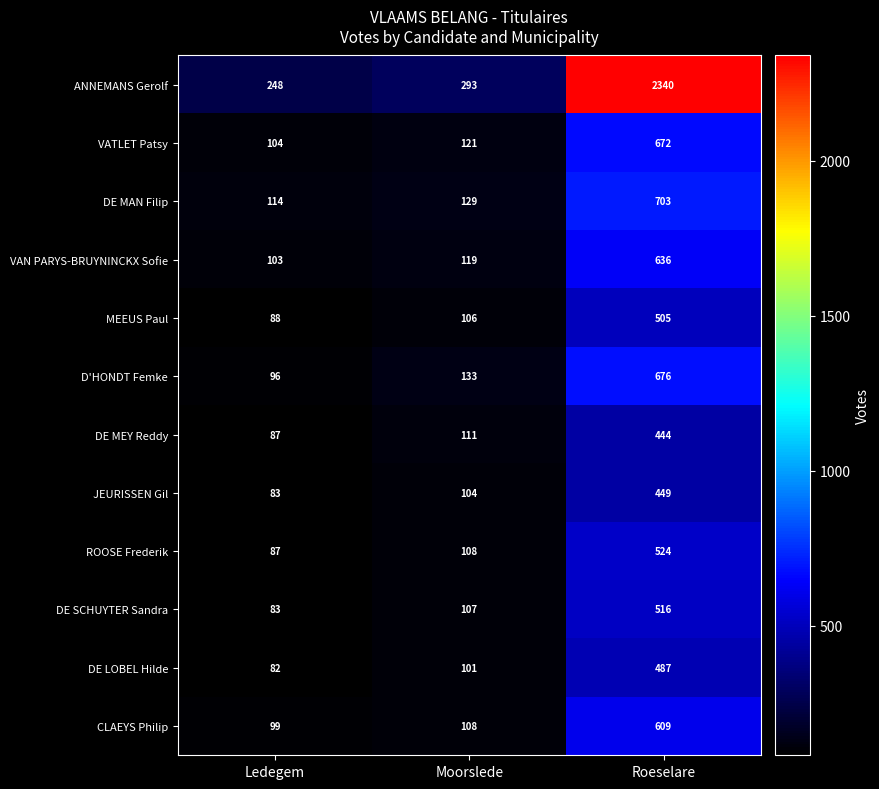

What is the sum of all DE SCHUYTER Sandra values?

706